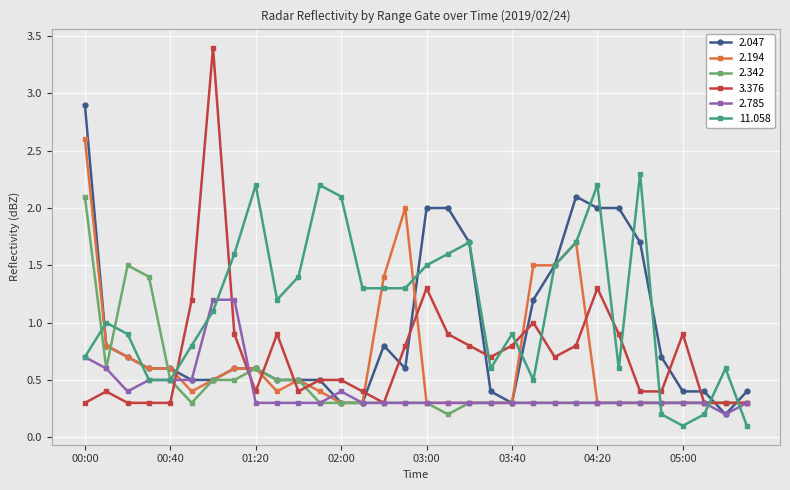

Rank the series by their maximum value, from highest to lowest.

3.376, 2.047, 2.194, 11.058, 2.342, 2.785